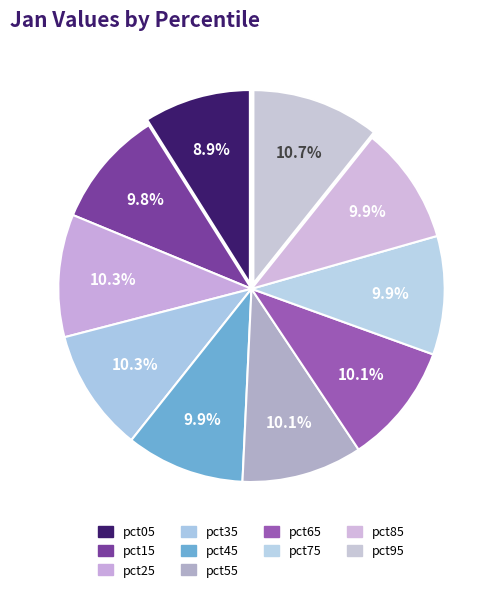

Combined, do pct65 and pct55 account for over 50%?

No